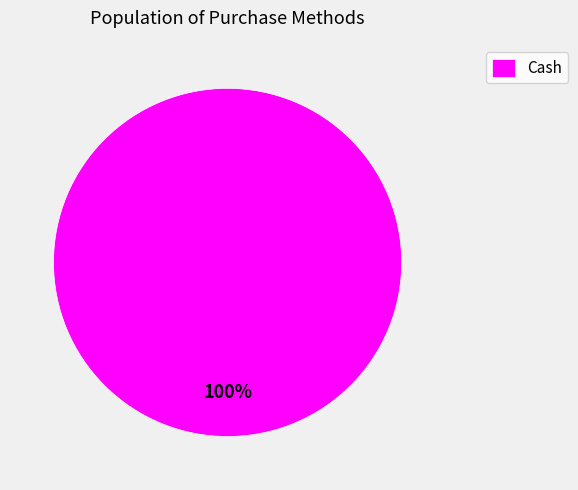

The Cash slice represents 100% of the pie. True or false?

True